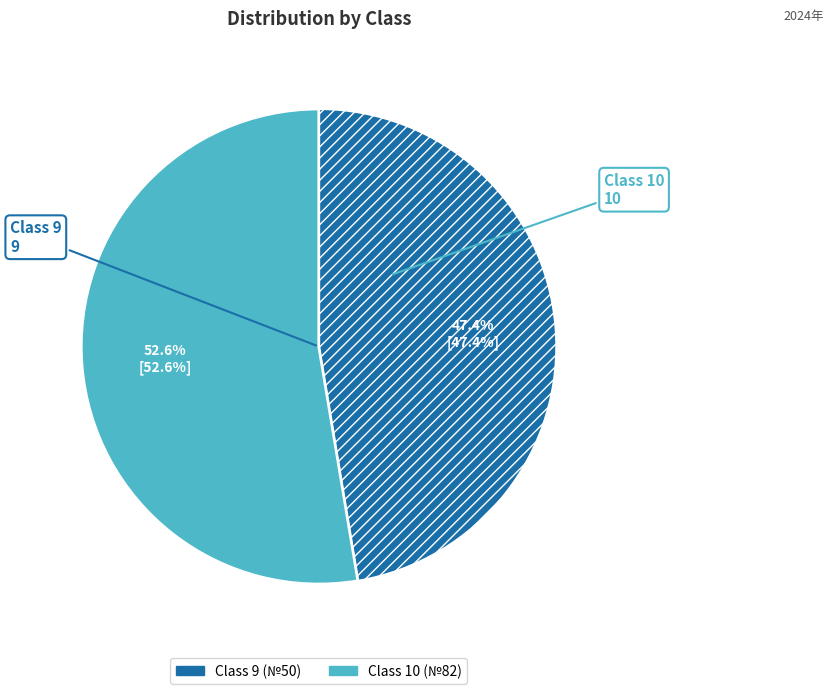

What is the ratio of the value at Class 9 to the value at Class 10?

0.9